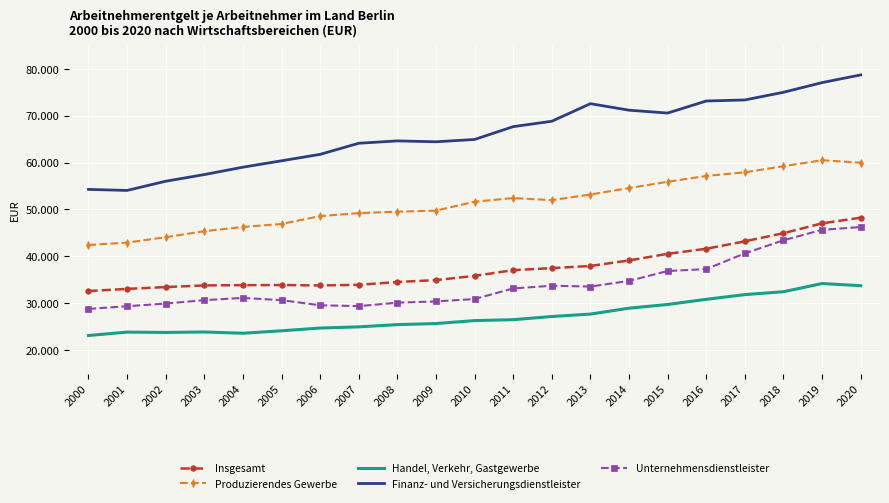

What are all the series names shown in the legend?

Insgesamt, Produzierendes Gewerbe, Handel, Verkehr, Gastgewerbe, Finanz- und Versicherungsdienstleister, Unternehmensdienstleister